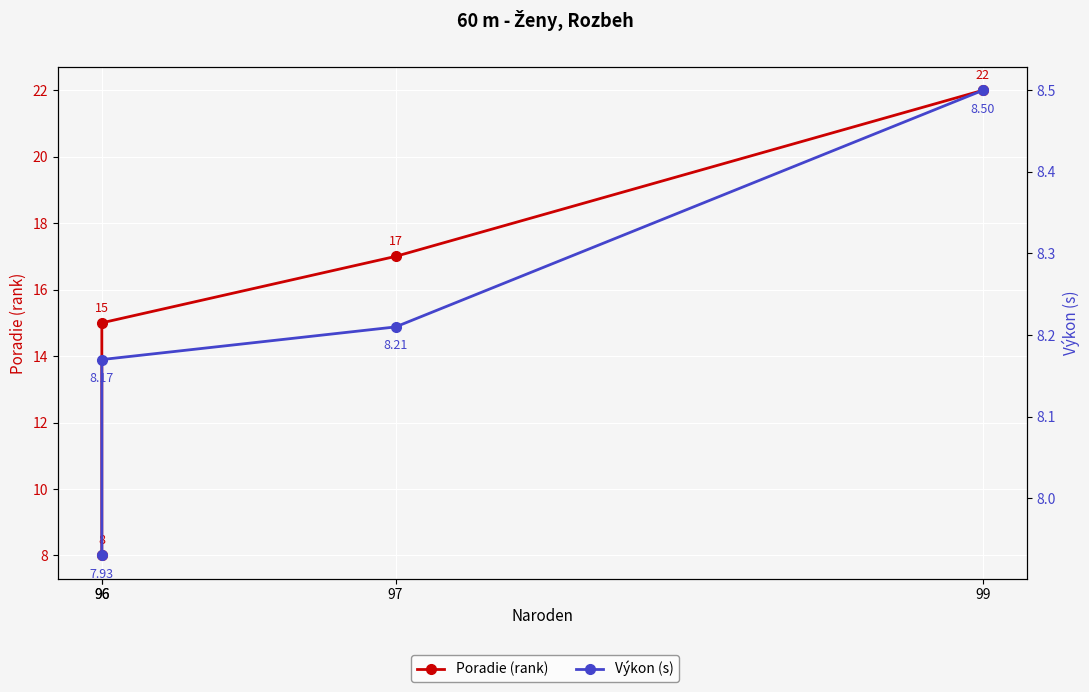

What is the difference between the maximum and minimum values in the Poradie (rank) series?

14.0